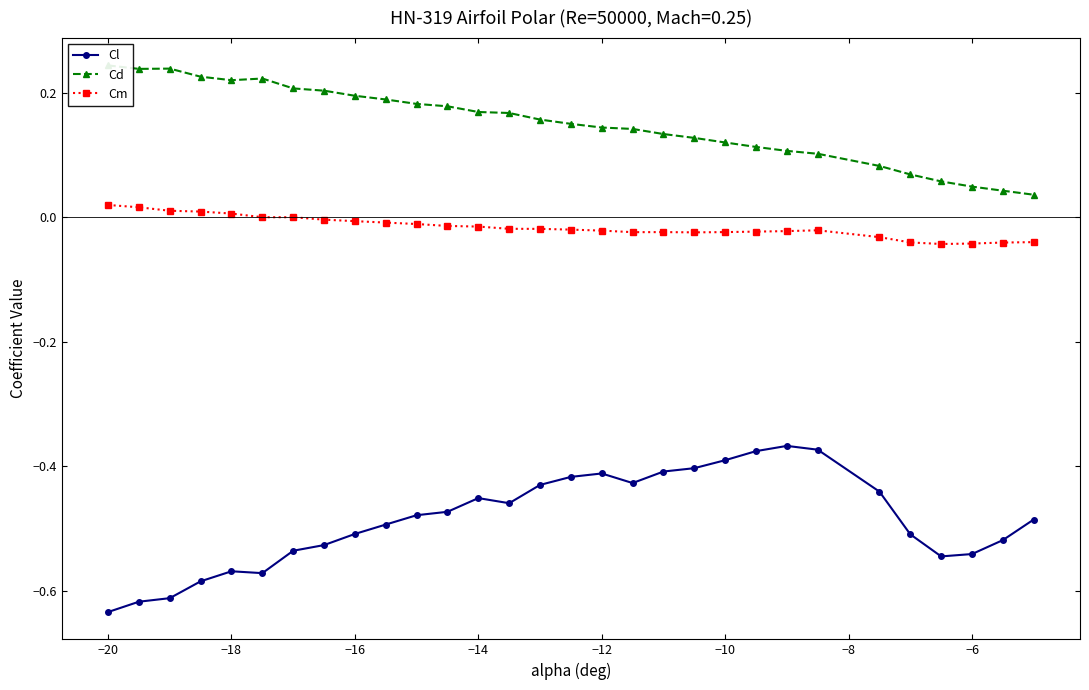

True or false: Cl has more than 2 points higher than both neighbors.

True